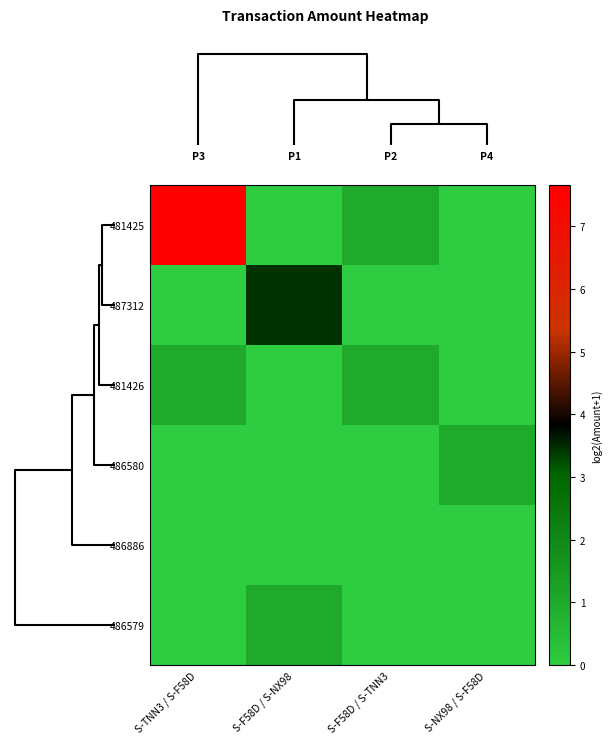

Reading left to right, list all the values displayed in this chart.

481425: S-TNN3 / S-F58D=7.7	S-F58D / S-NX98=0.0	S-F58D / S-TNN3=1.0	S-NX98 / S-F58D=0.0
487312: S-TNN3 / S-F58D=0.0	S-F58D / S-NX98=3.5	S-F58D / S-TNN3=0.0	S-NX98 / S-F58D=0.0
481426: S-TNN3 / S-F58D=1.0	S-F58D / S-NX98=0.0	S-F58D / S-TNN3=1.0	S-NX98 / S-F58D=0.0
486580: S-TNN3 / S-F58D=0.0	S-F58D / S-NX98=0.0	S-F58D / S-TNN3=0.0	S-NX98 / S-F58D=1.0
486886: S-TNN3 / S-F58D=0.0	S-F58D / S-NX98=0.0	S-F58D / S-TNN3=0.0	S-NX98 / S-F58D=0.0
486579: S-TNN3 / S-F58D=0.0	S-F58D / S-NX98=1.0	S-F58D / S-TNN3=0.0	S-NX98 / S-F58D=0.0